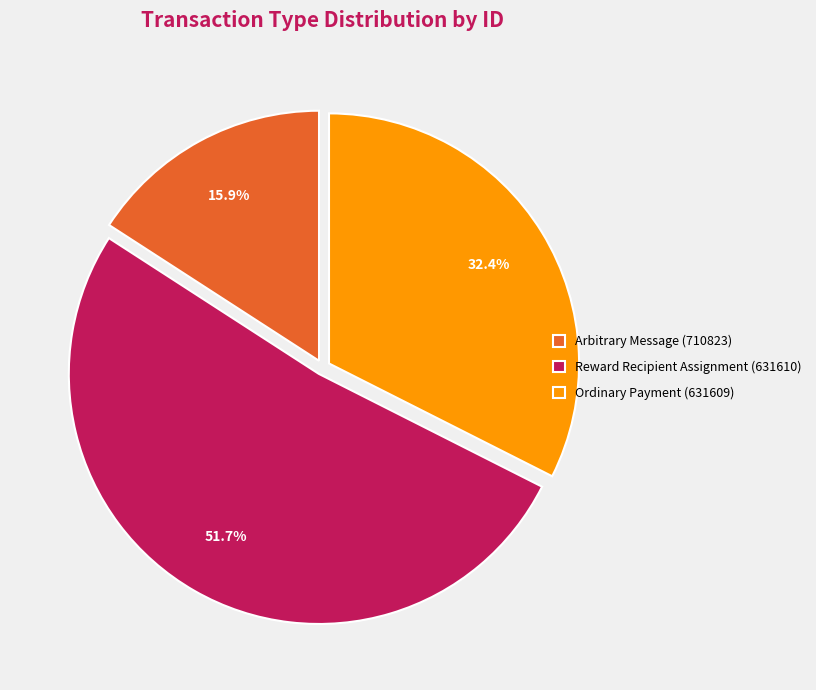

What is the total percentage of Ordinary Payment (631609) and Reward Recipient Assignment (631610)?

84.1%